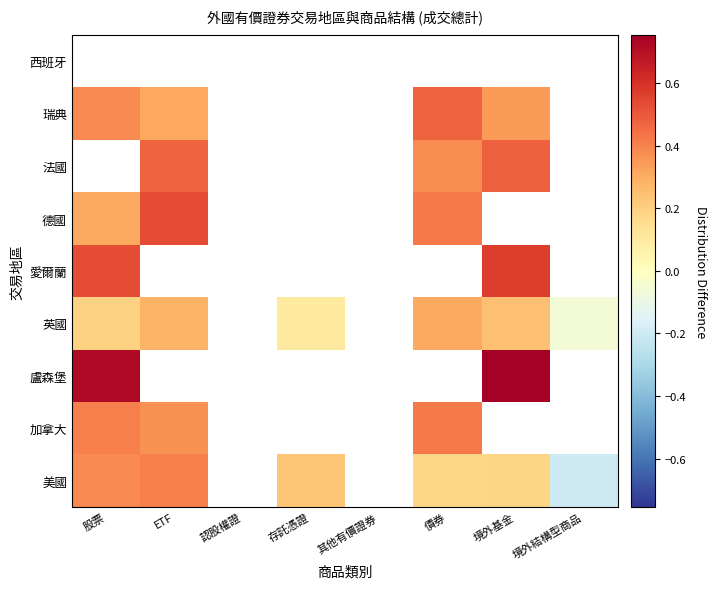

The 美國 series shows 0.2 at 境外基金. True or false?

True